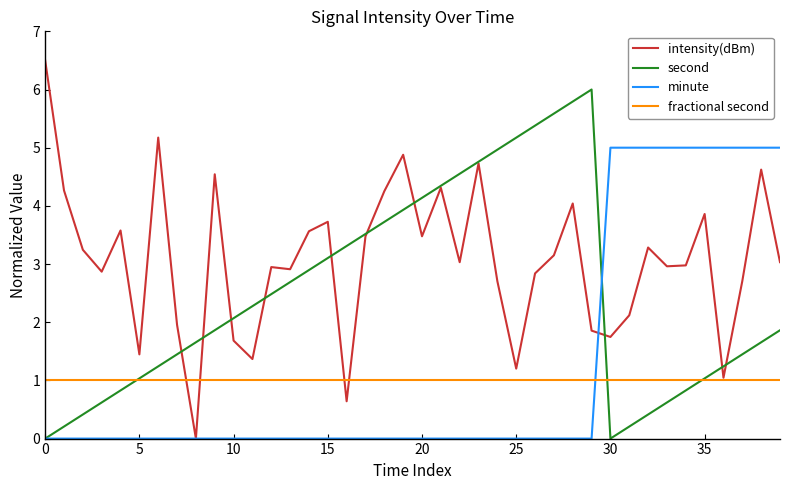

List the series in order of their peak value, highest first.

intensity(dBm), second, minute, fractional second